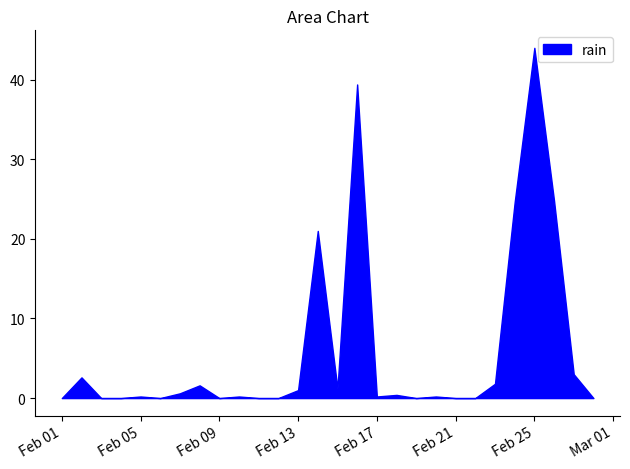

List the labels in order of value, smallest first.

2022-02-01, 2022-02-03, 2022-02-04, 2022-02-06, 2022-02-09, 2022-02-11, 2022-02-12, 2022-02-19, 2022-02-21, 2022-02-22, 2022-02-28, 2022-02-05, 2022-02-10, 2022-02-17, 2022-02-20, 2022-02-18, 2022-02-07, 2022-02-13, 2022-02-15, 2022-02-08, 2022-02-23, 2022-02-02, 2022-02-27, 2022-02-14, 2022-02-24, 2022-02-26, 2022-02-16, 2022-02-25